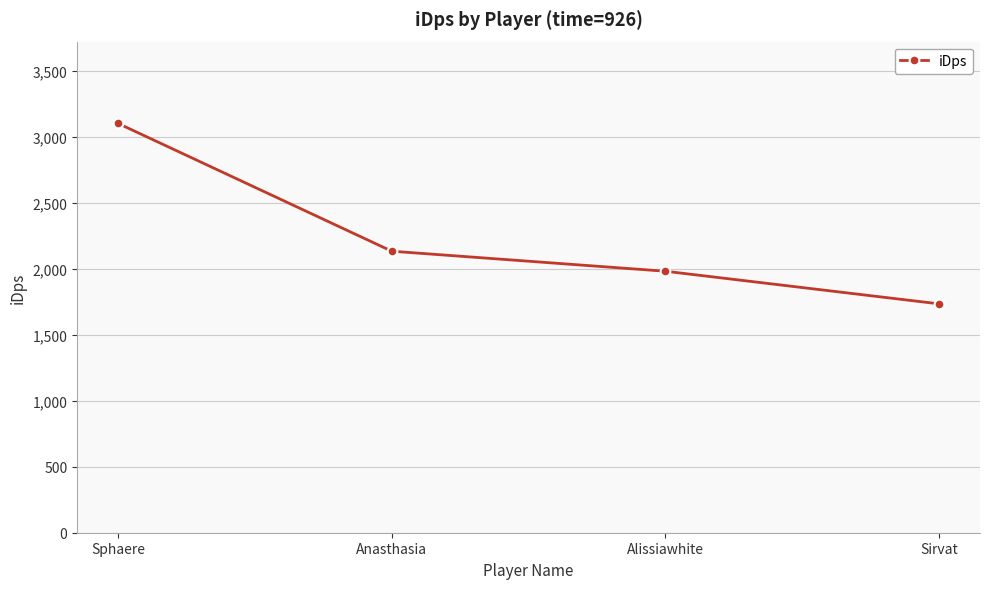

Which category has the highest value across all series?

Sphaere